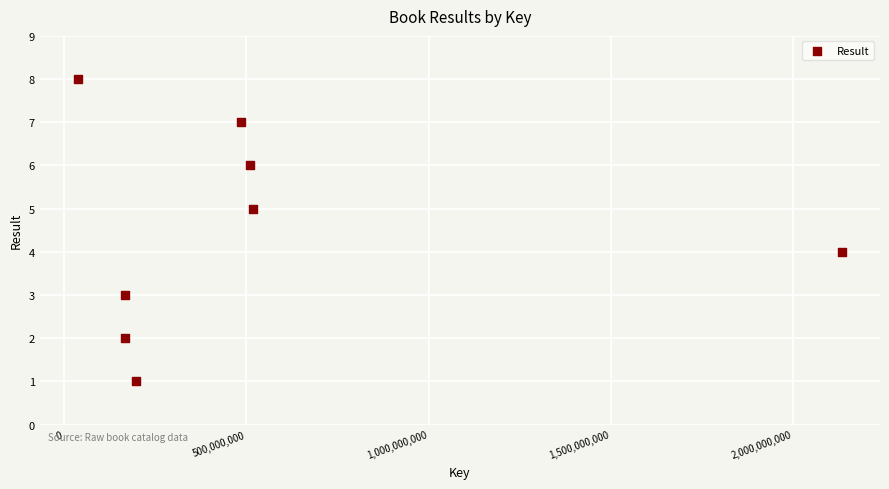

What is the range of X values (max minus min)?

2094551309